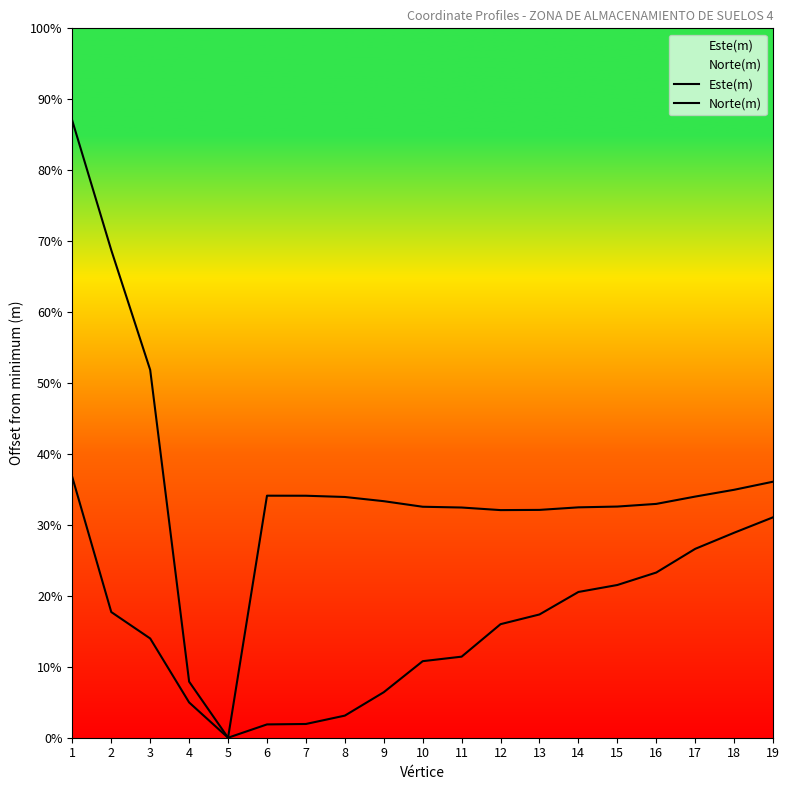

Reading left to right, extract all data points from this chart.

Este(m): 89.6	70.9	53.4	8.1	0.0	1.9	2.0	3.2	6.6	11.1	11.8	16.5	17.9	21.2	22.2	24.0	27.4	29.8	32.0
Norte(m): 37.8	18.3	14.4	5.1	0.0	35.2	35.2	35.0	34.4	33.6	33.5	33.1	33.1	33.5	33.6	34.0	35.0	36.0	37.2